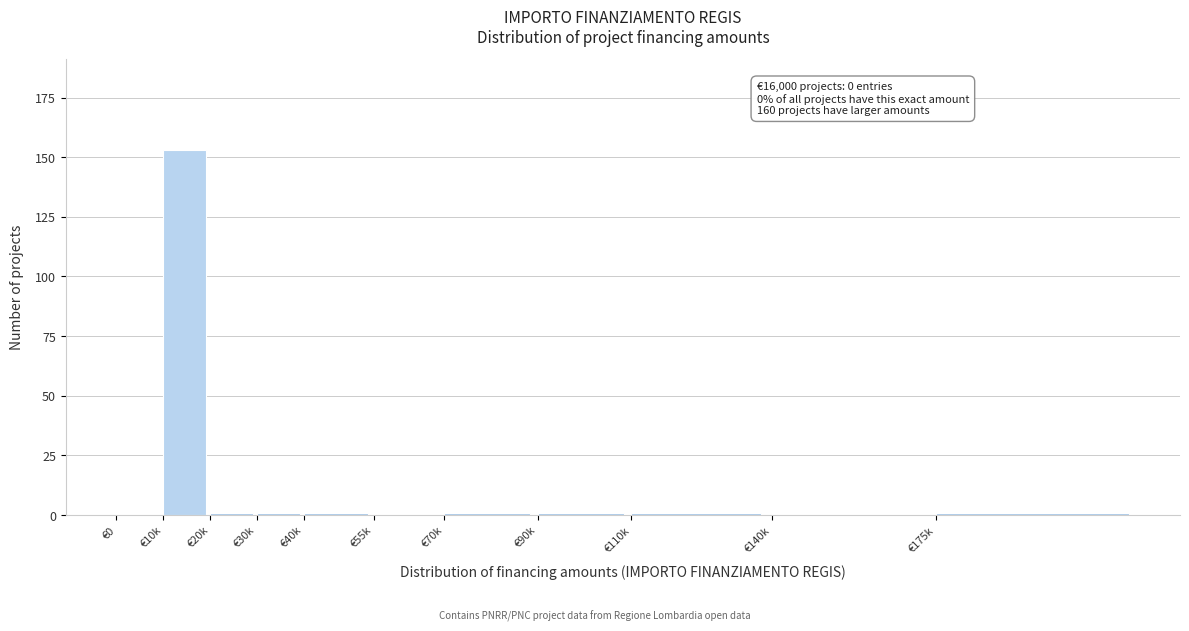

Reading right to left, transcribe all the data shown in this chart.

€175k=1	€140k=0	€110k=1	€90k=1	€70k=1	€55k=0	€40k=1	€30k=1	€20k=1	€10k=153	€0=0